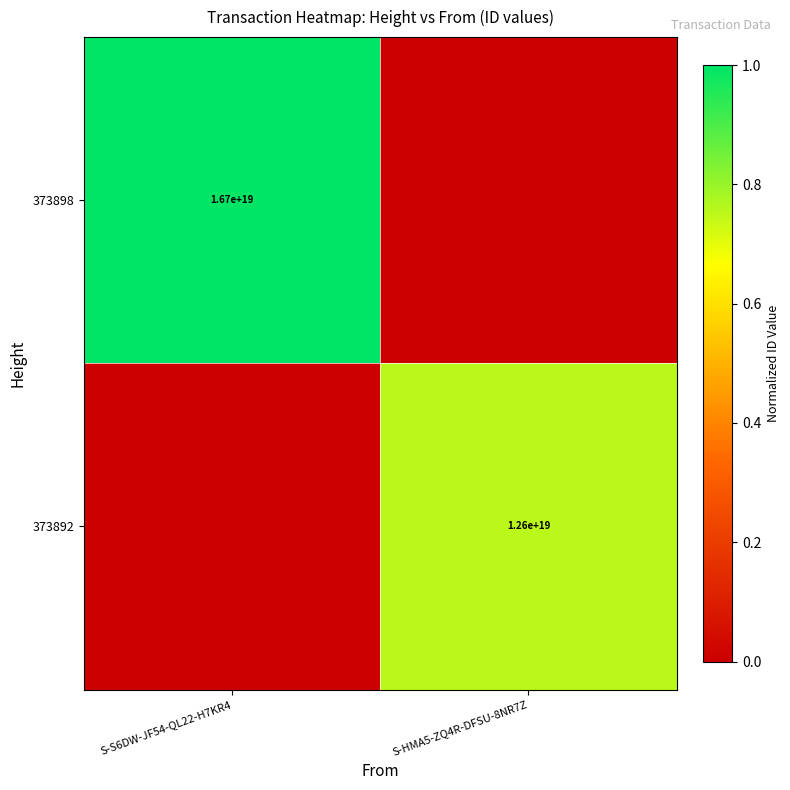

Which has a higher value, S-HMA5-ZQ4R-DFSU-8NR7Z or S-S6DW-JF54-QL22-H7KR4?

S-S6DW-JF54-QL22-H7KR4